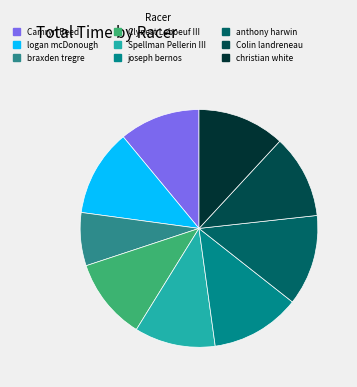

What portion of the pie excludes Clynest Leboeuf III?

88.9%